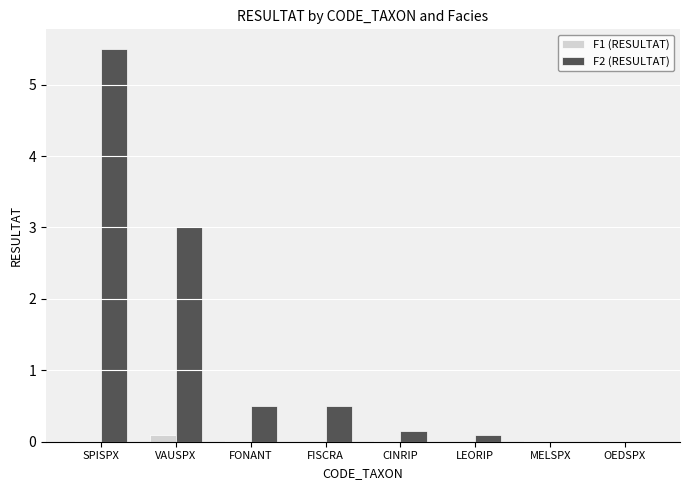

Which series has the largest total across all categories?

F2 (RESULTAT)